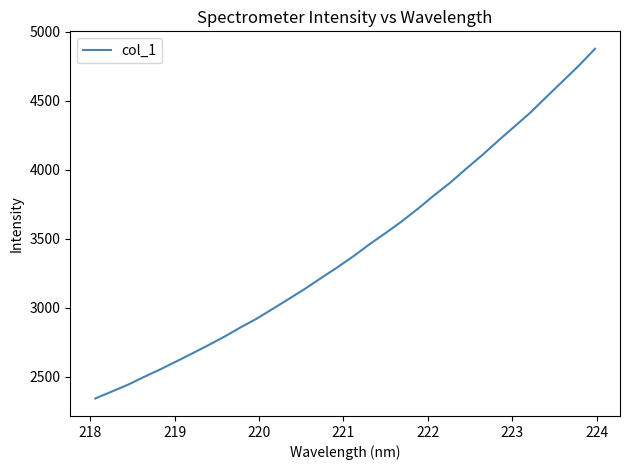

What is the minimum value shown in the chart?

2340.8